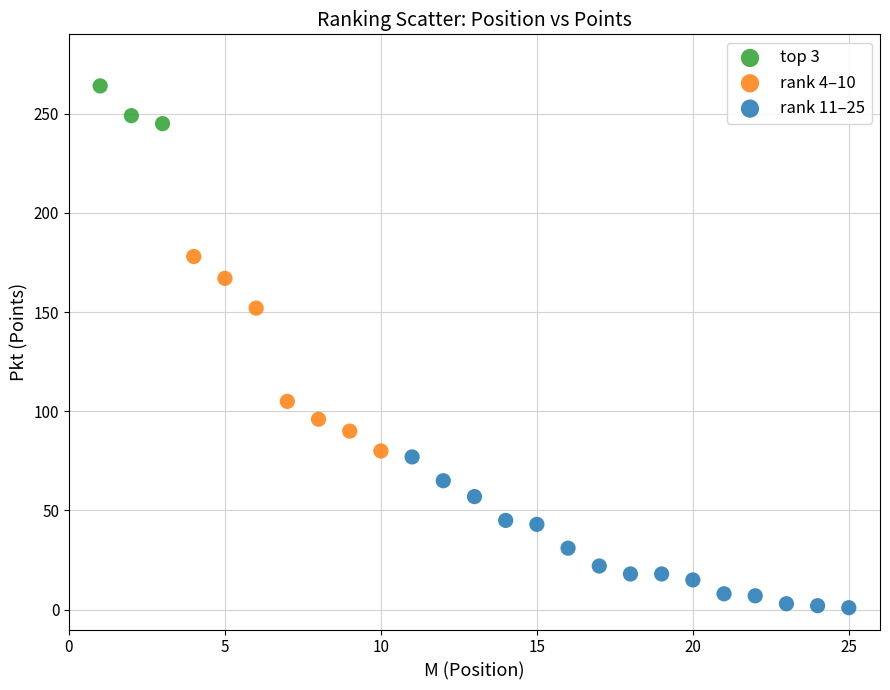

Which series has the largest Y range (max minus min)?

rank 4–10